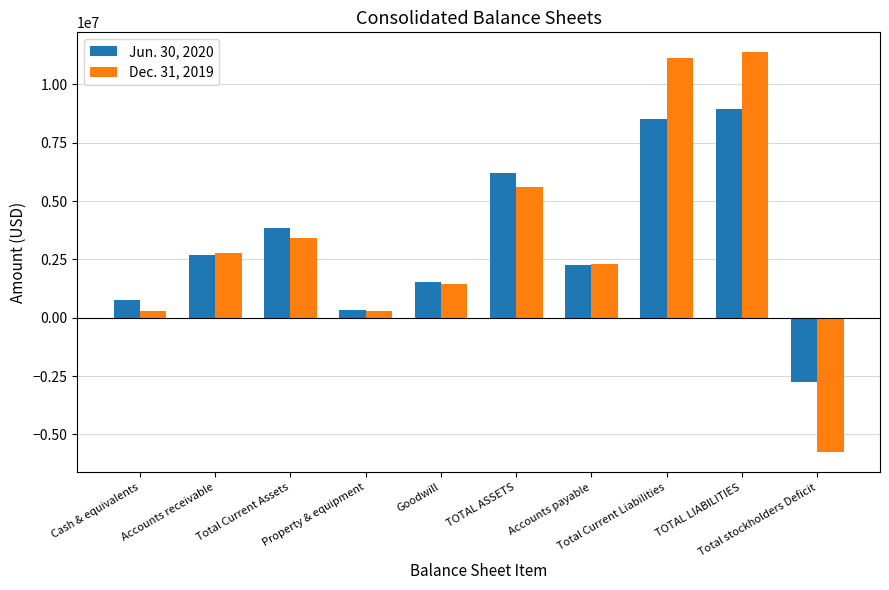

What is the label of the 5th bar from the right?

TOTAL ASSETS